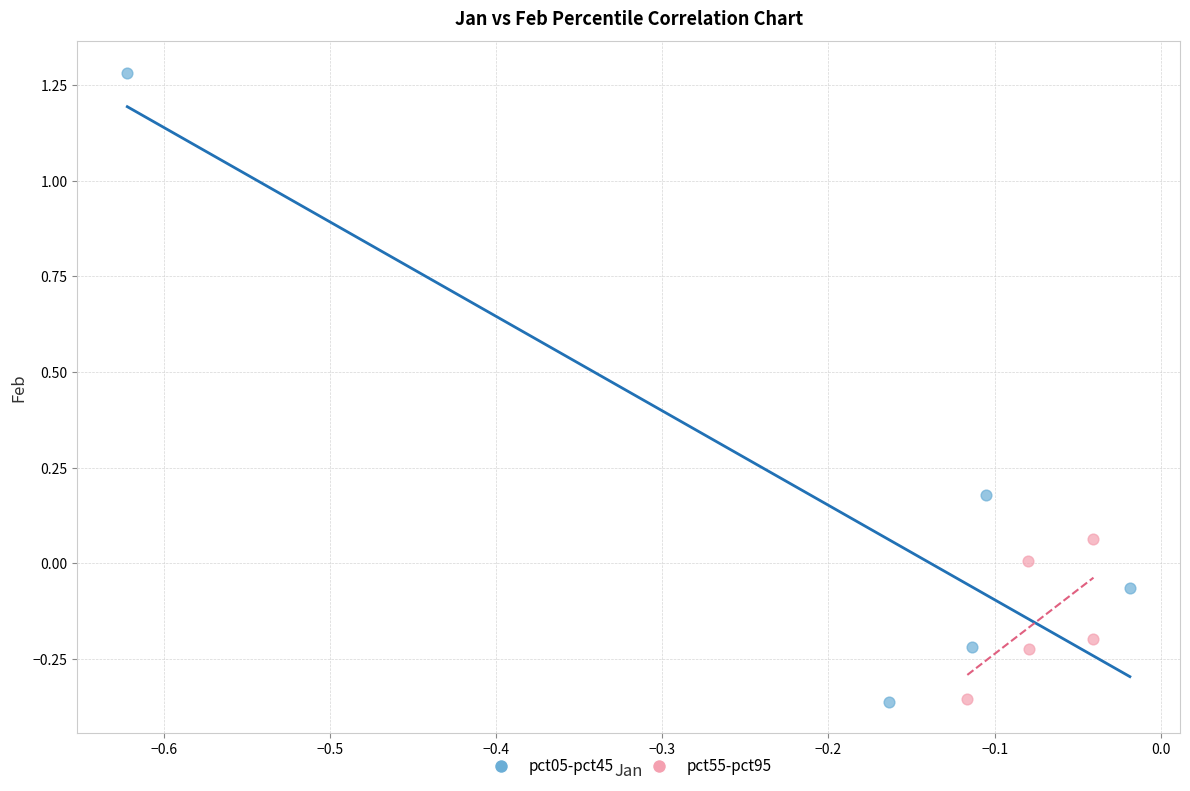

Which series has the largest Y range (max minus min)?

pct05-pct45